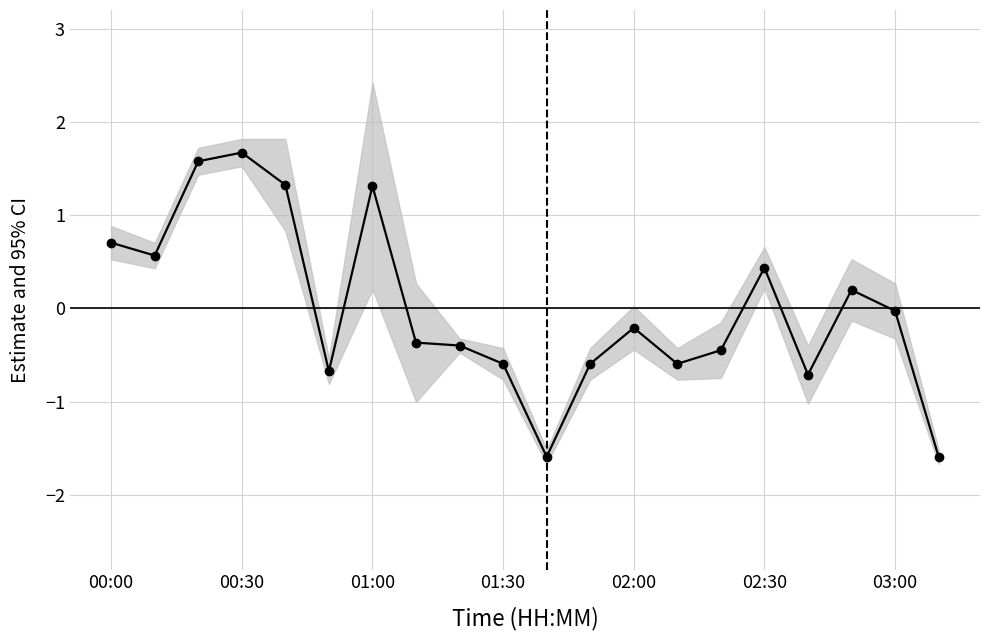

How many distinct data groups are displayed?

1